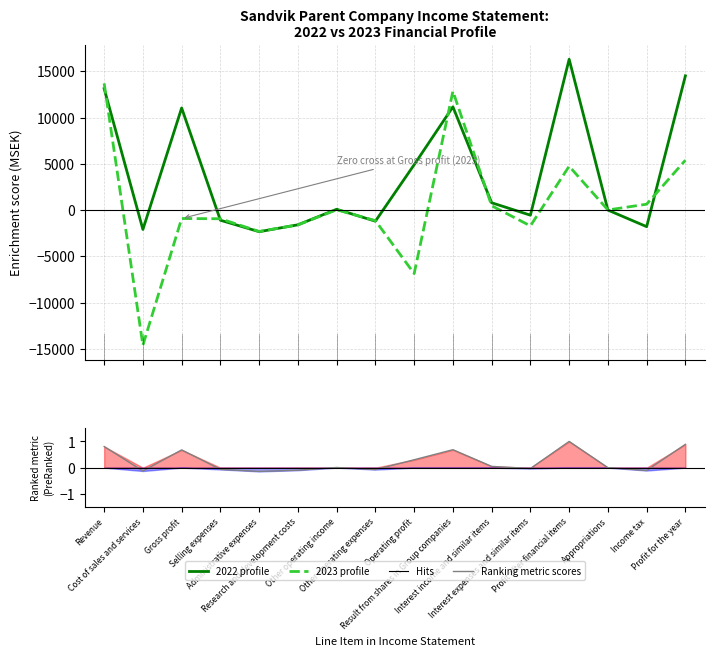

True or false: 2023 profile and 2022 profile cross at least once.

True